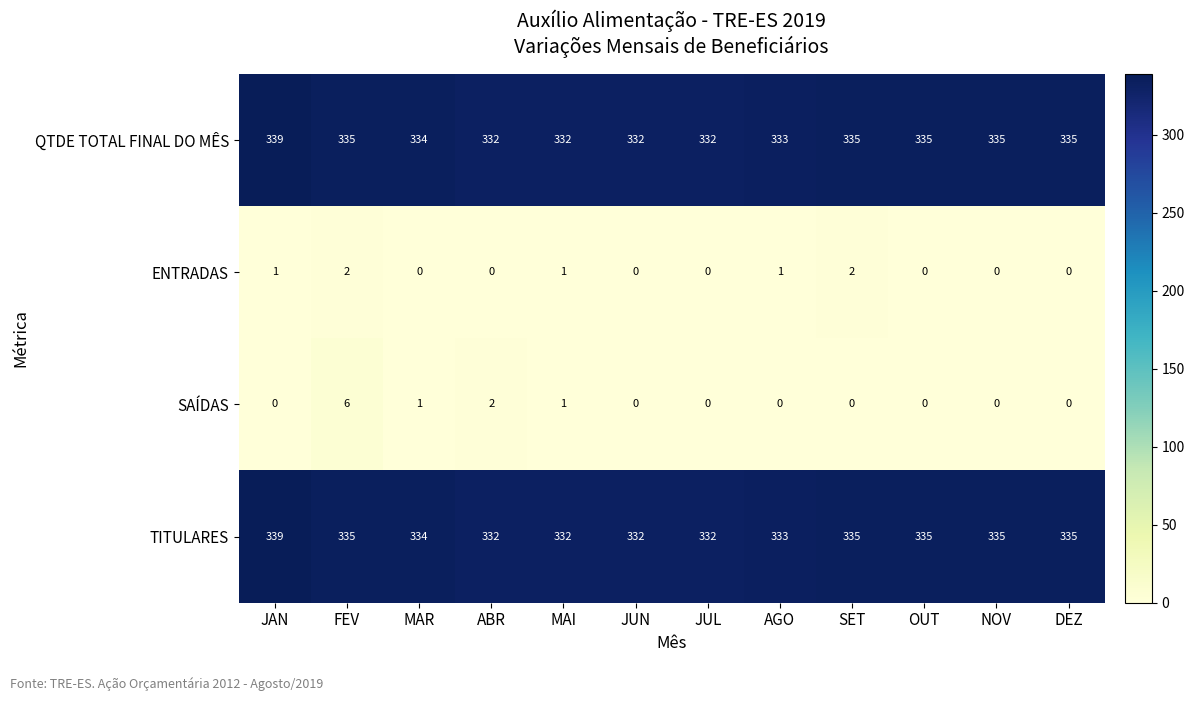

Is the value of SAÍDAS at ABR greater than the value of ENTRADAS at MAR?

Yes